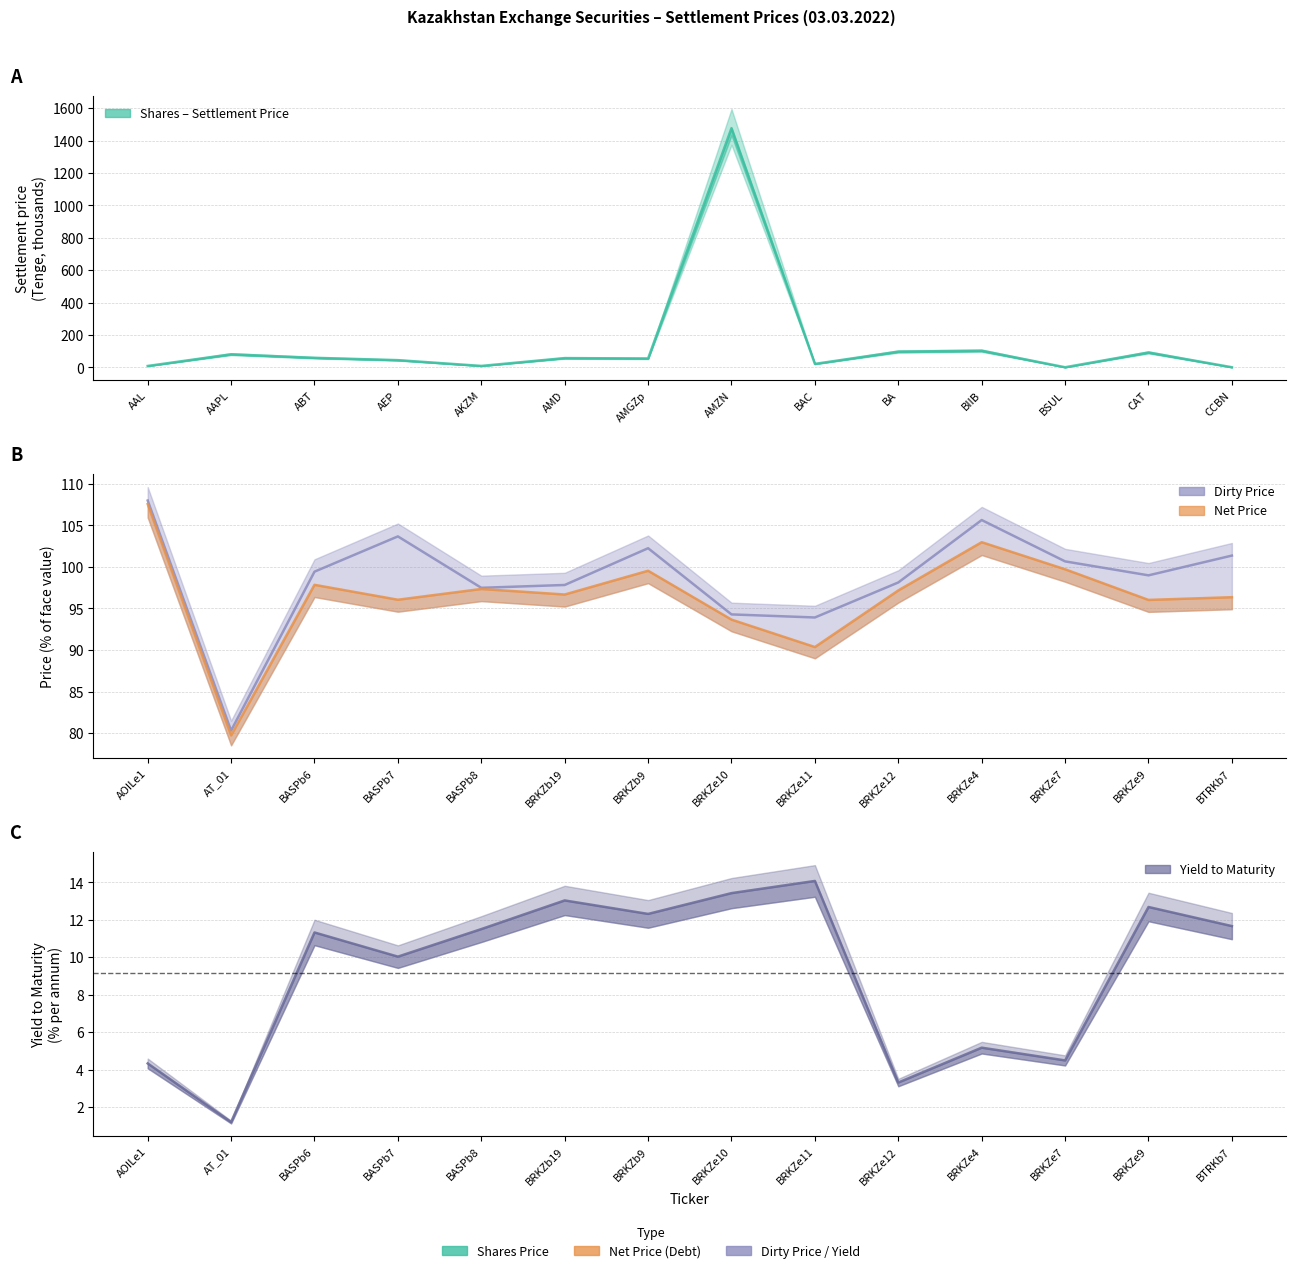

What is the maximum value shown in the chart?

1476.7